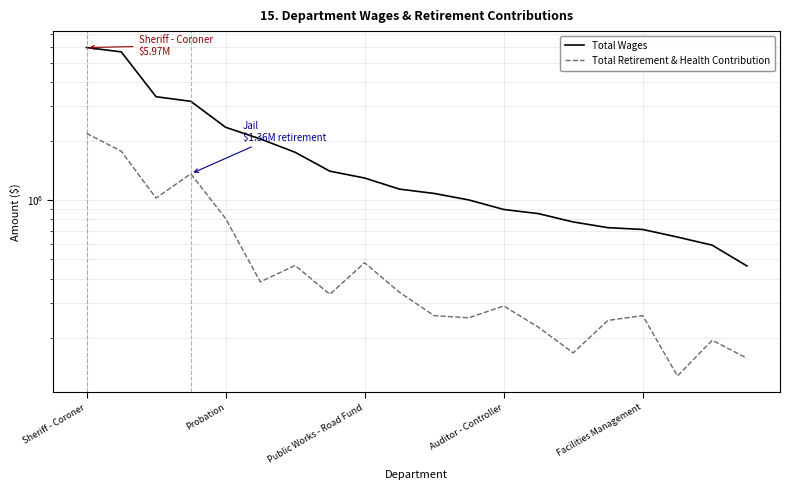

What are all the series names shown in the legend?

Total Wages, Total Retirement & Health Contribution